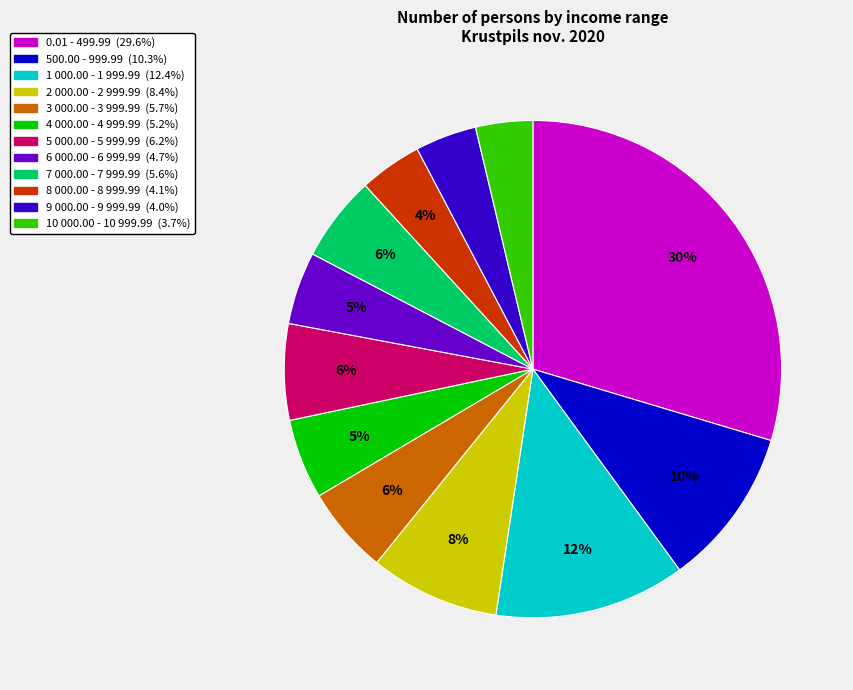

Is there any slice that represents more than half of the pie?

No